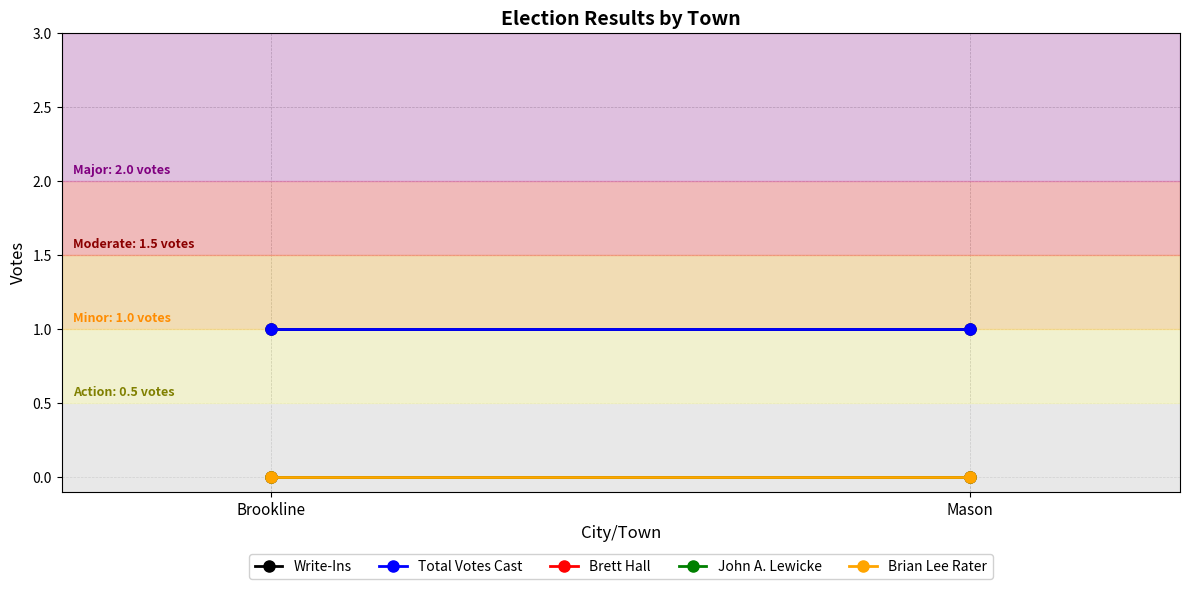

Between Brookline and Mason, which series saw the biggest shift?

Write-Ins